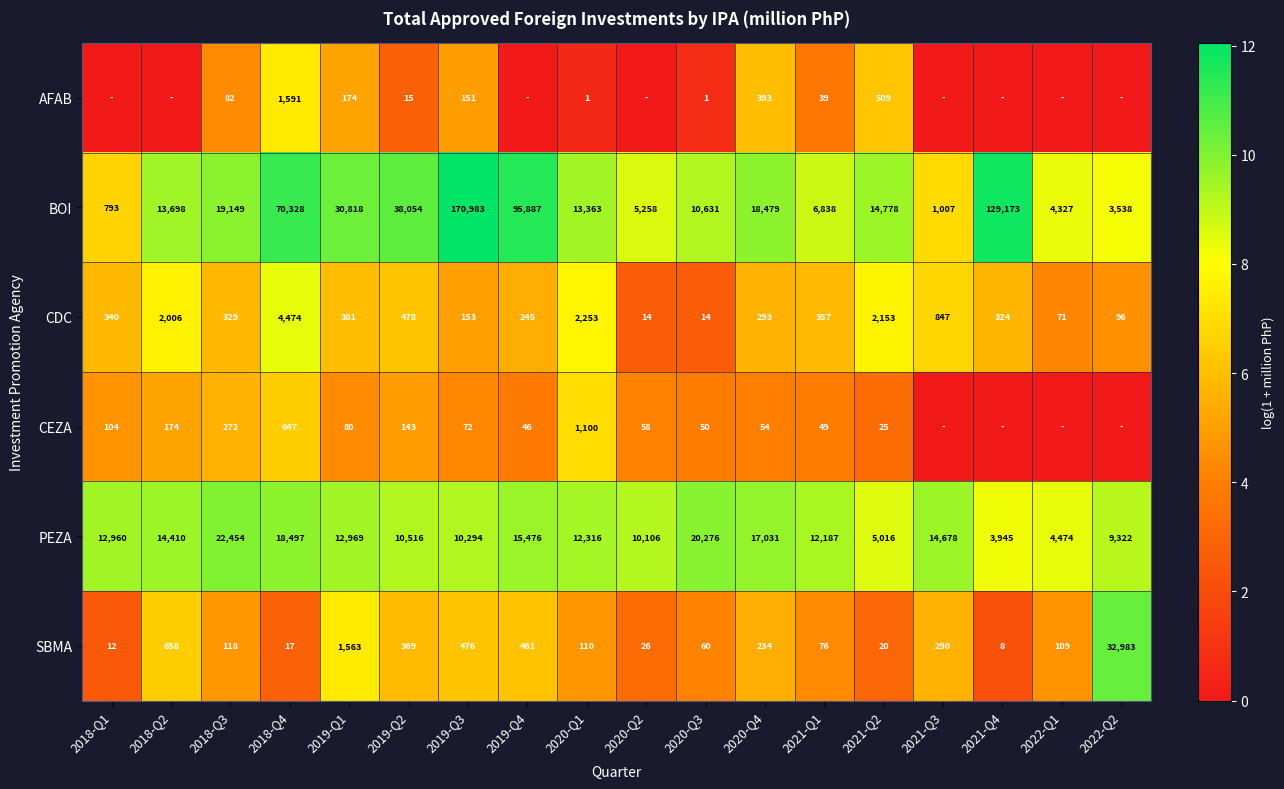

Between 2018-Q4 and 2021-Q2, which series saw the biggest shift?

BOI